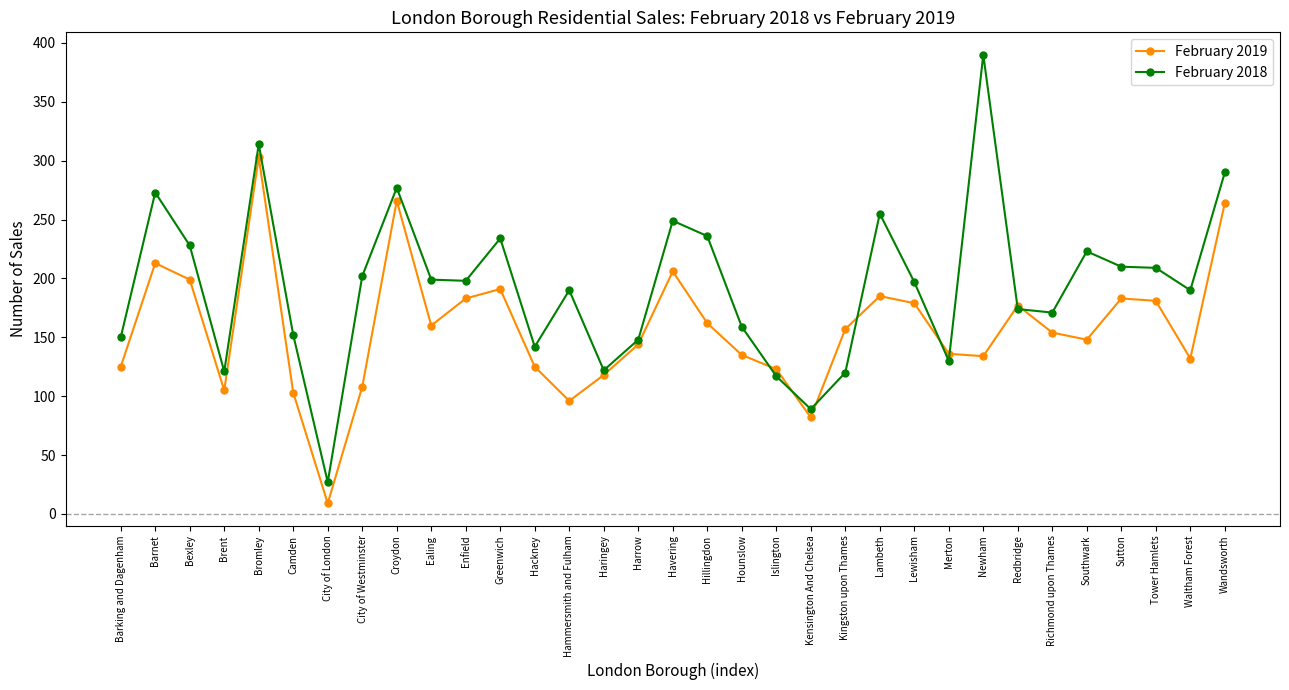

What is the difference between the maximum and minimum values in the February 2019 series?

294